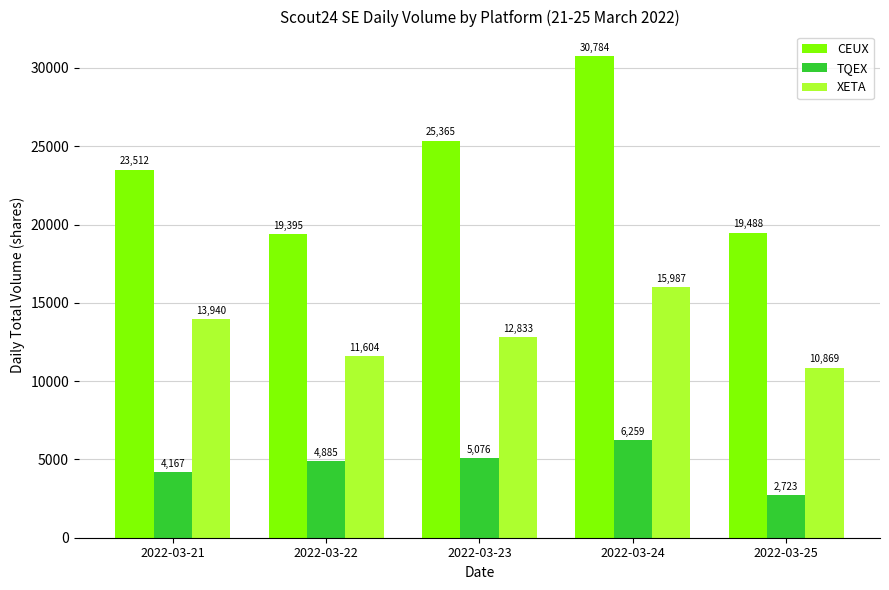

Which series changed the most between 2022-03-23 and 2022-03-25?

CEUX